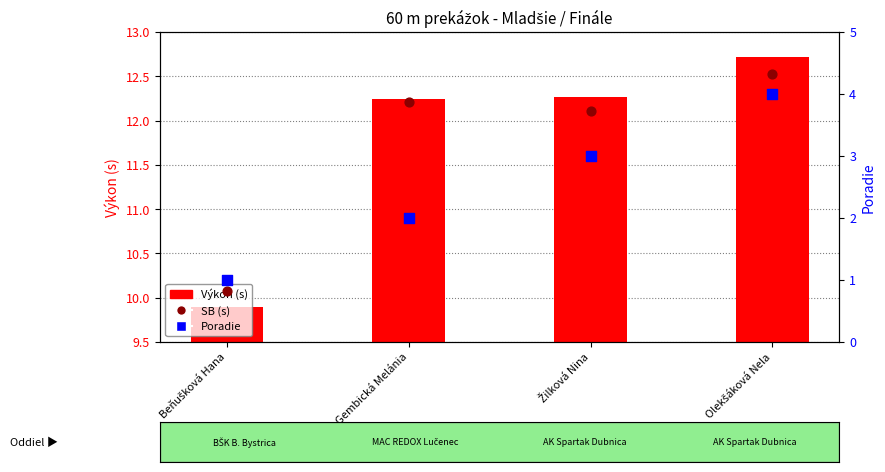

Which series has the largest total across all categories?

Výkon (s)